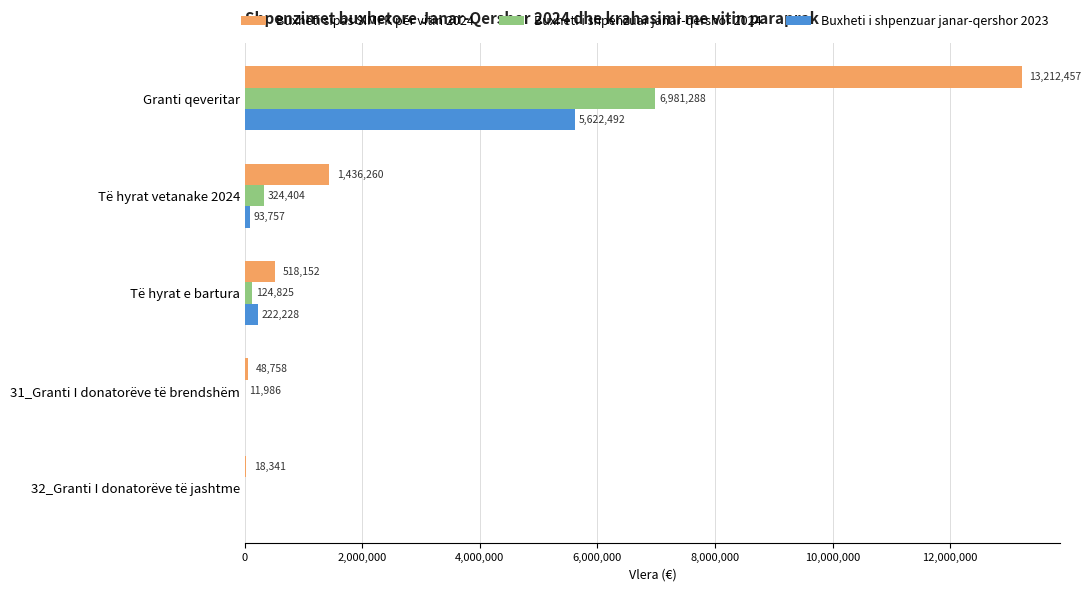

The Buxheti sipas SIMFK për vitin 2024 series shows 1436260.0 at Të hyrat vetanake 2024. True or false?

True